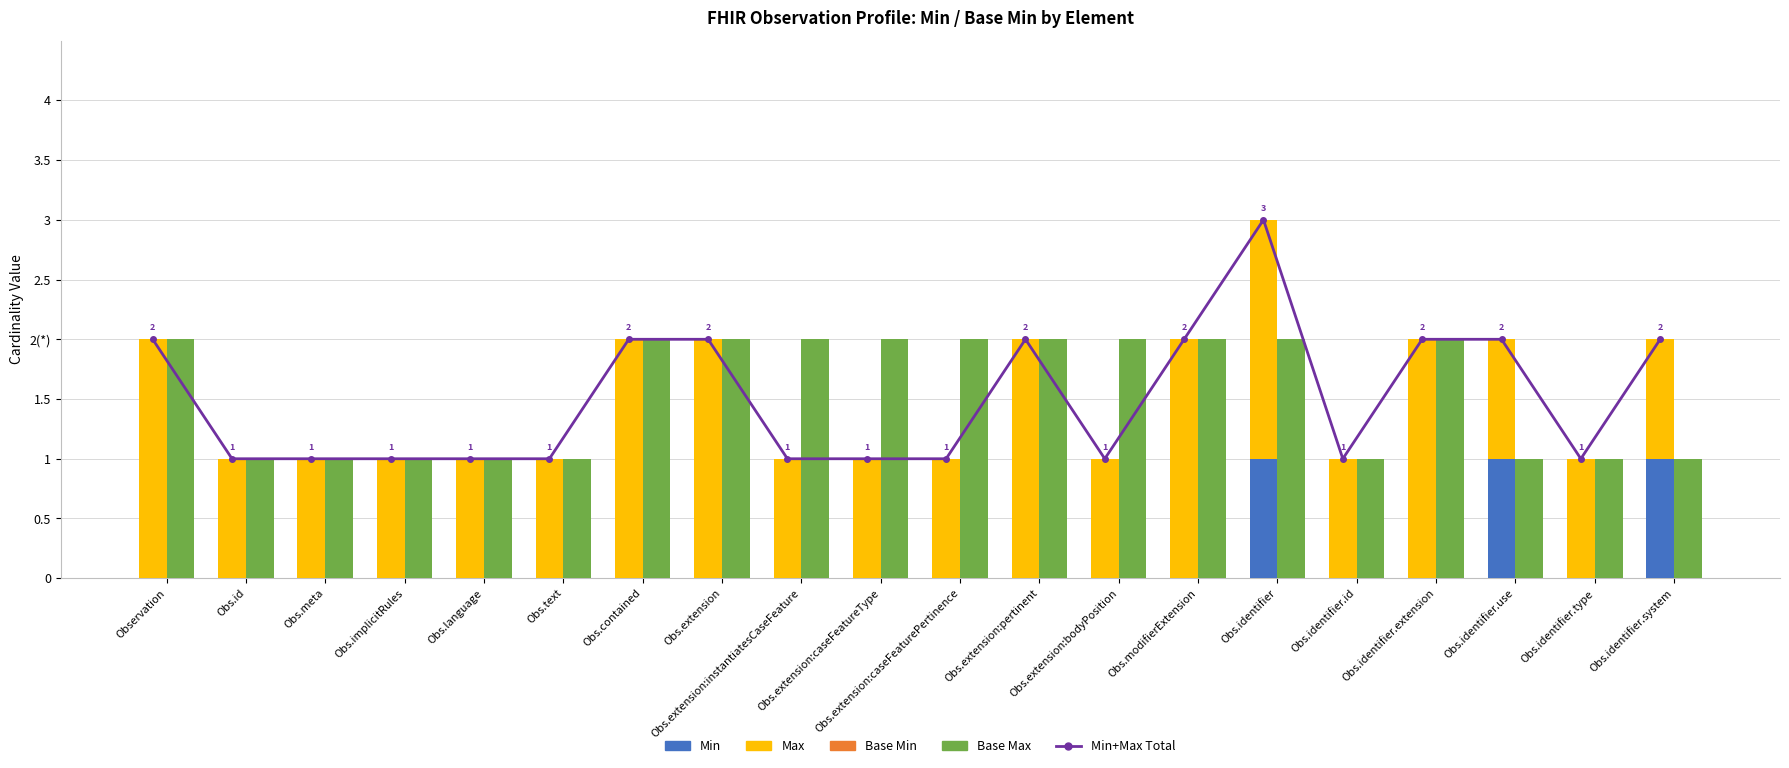

The Base Max series shows 1 at Obs.implicitRules. True or false?

True